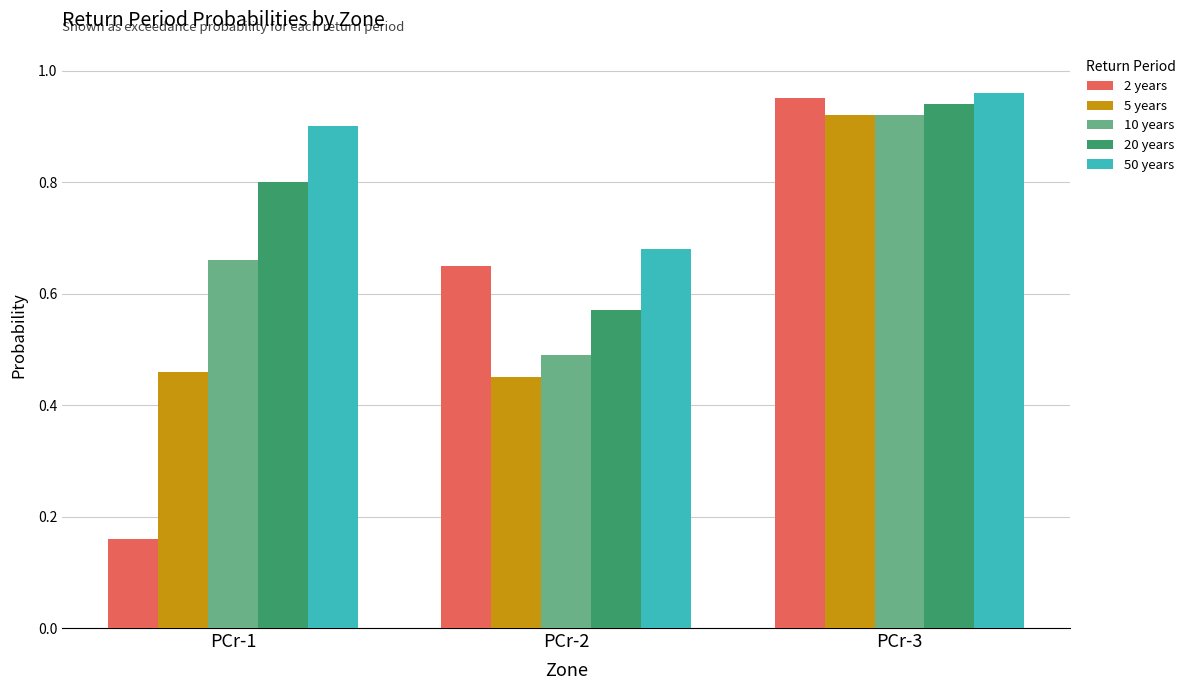

What is the difference between the 10 years values at PCr-1 and PCr-3?

0.3